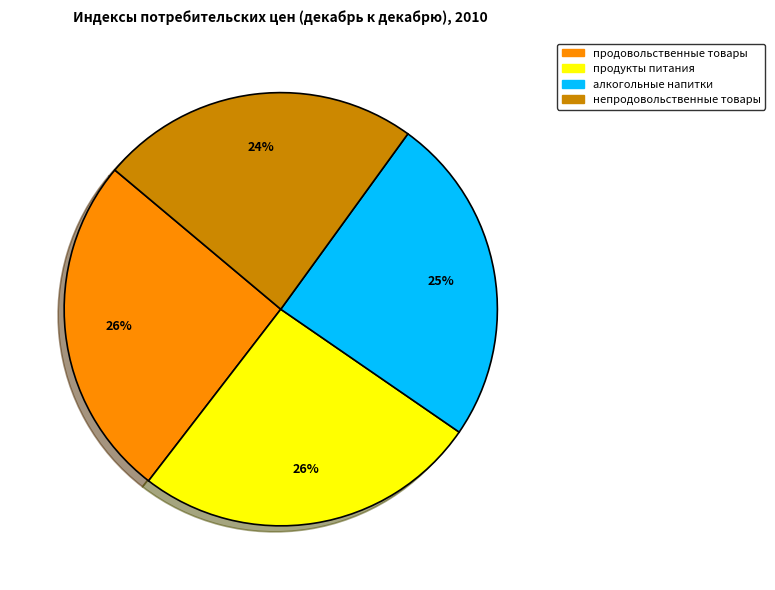

Between алкогольные напитки and непродовольственные товары, which is larger?

алкогольные напитки